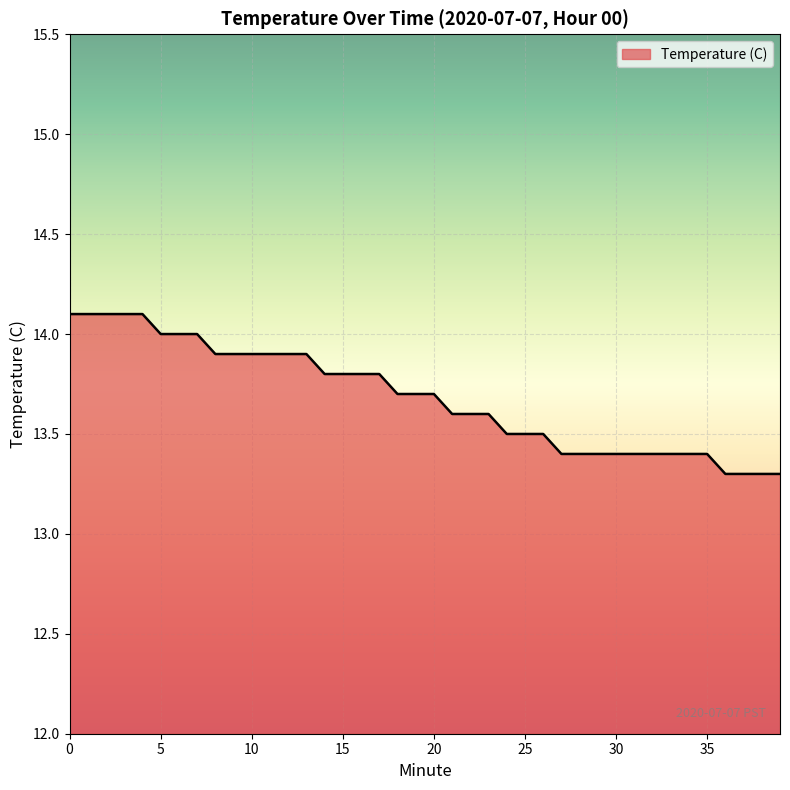

What is the maximum value shown in the chart?

14.1